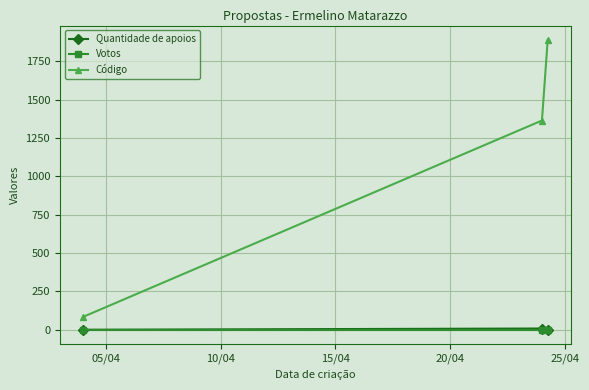

Which series has the largest total across all categories?

Código